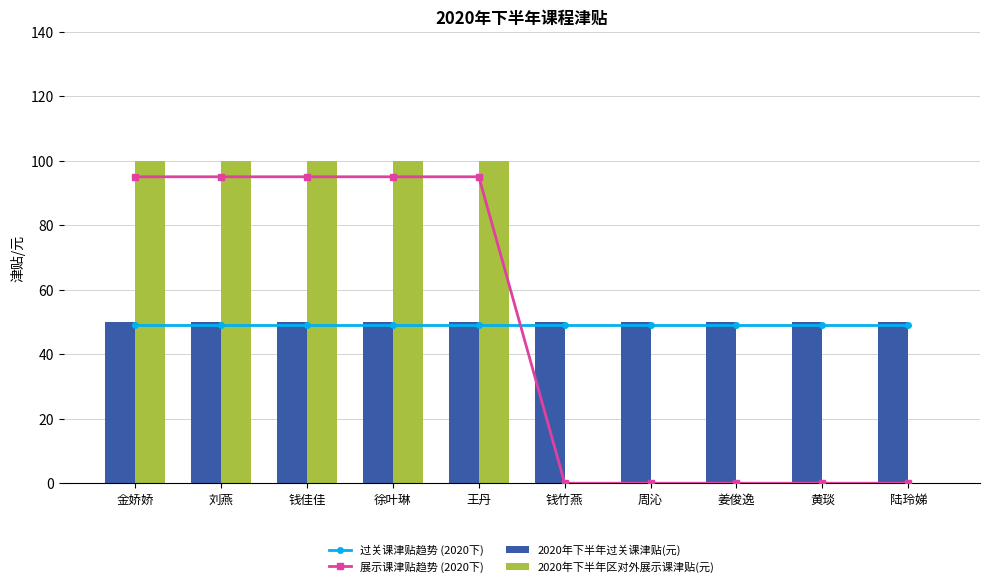

Which series changed the most between 钱竹燕 and 姜俊逸?

过关课津贴趋势 (2020下)